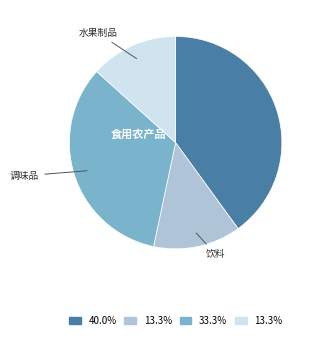

How many slices are in this pie chart?

4